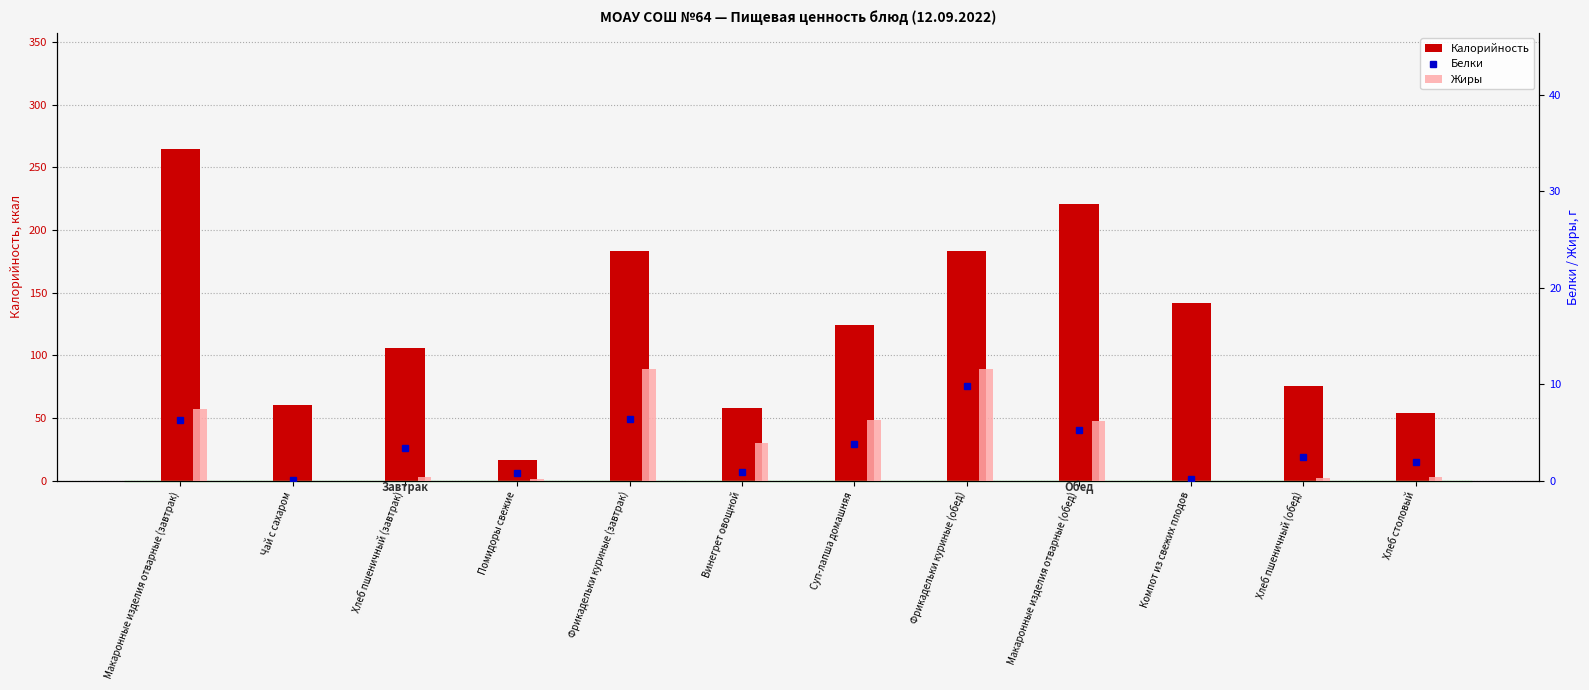

List the series in order of their peak value, highest first.

Калорийность, Жиры, Белки